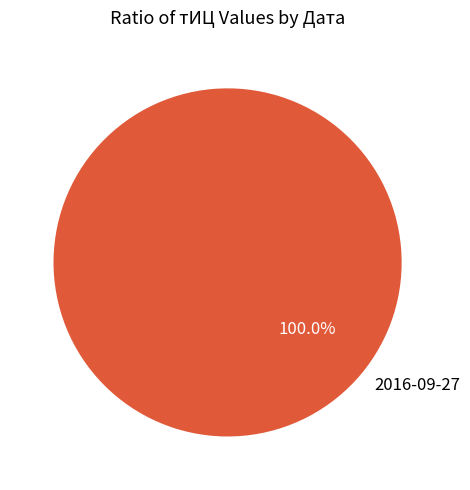

Rank the categories by value from lowest to highest.

2016-09-27